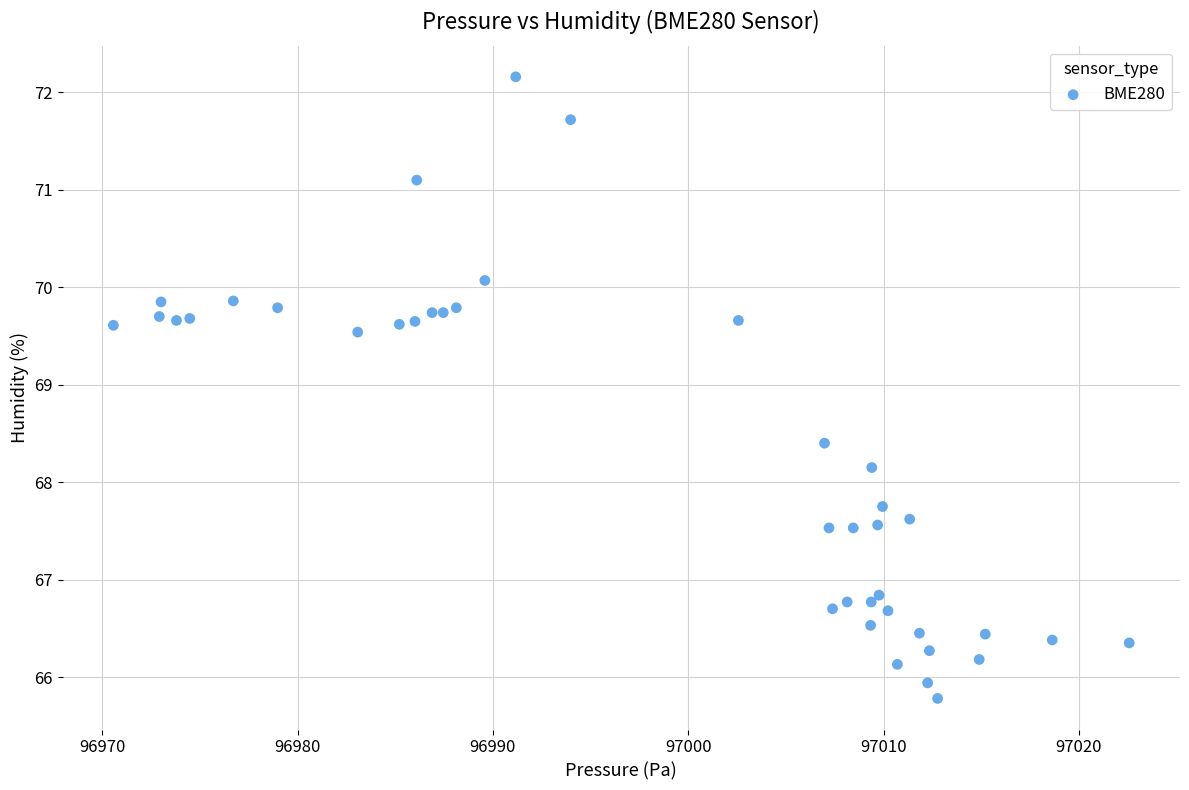

What Y value in the scatter plot is closest to 68?

68.2